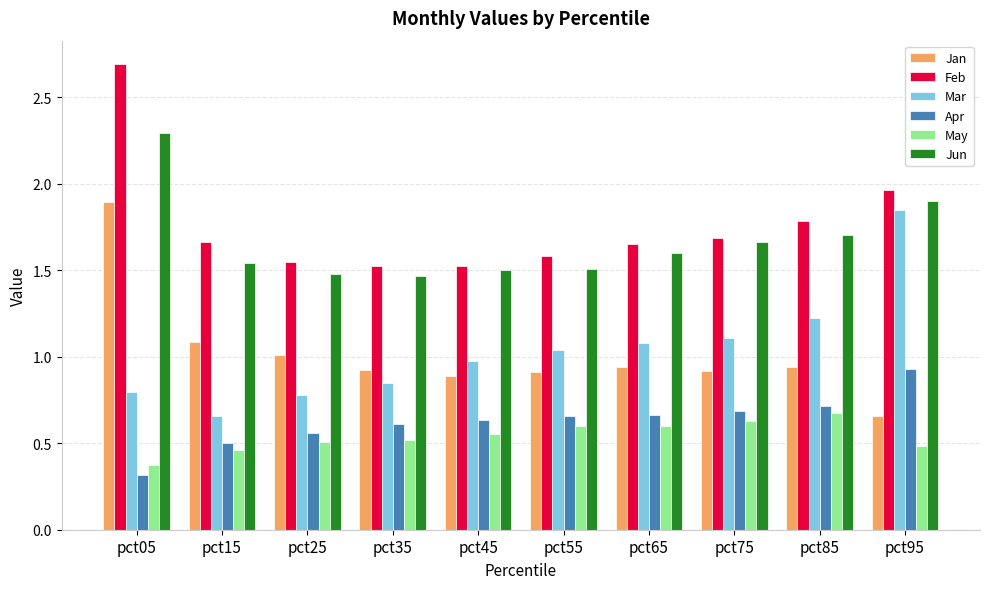

List the series in order of their peak value, lowest first.

May, Apr, Mar, Jan, Jun, Feb